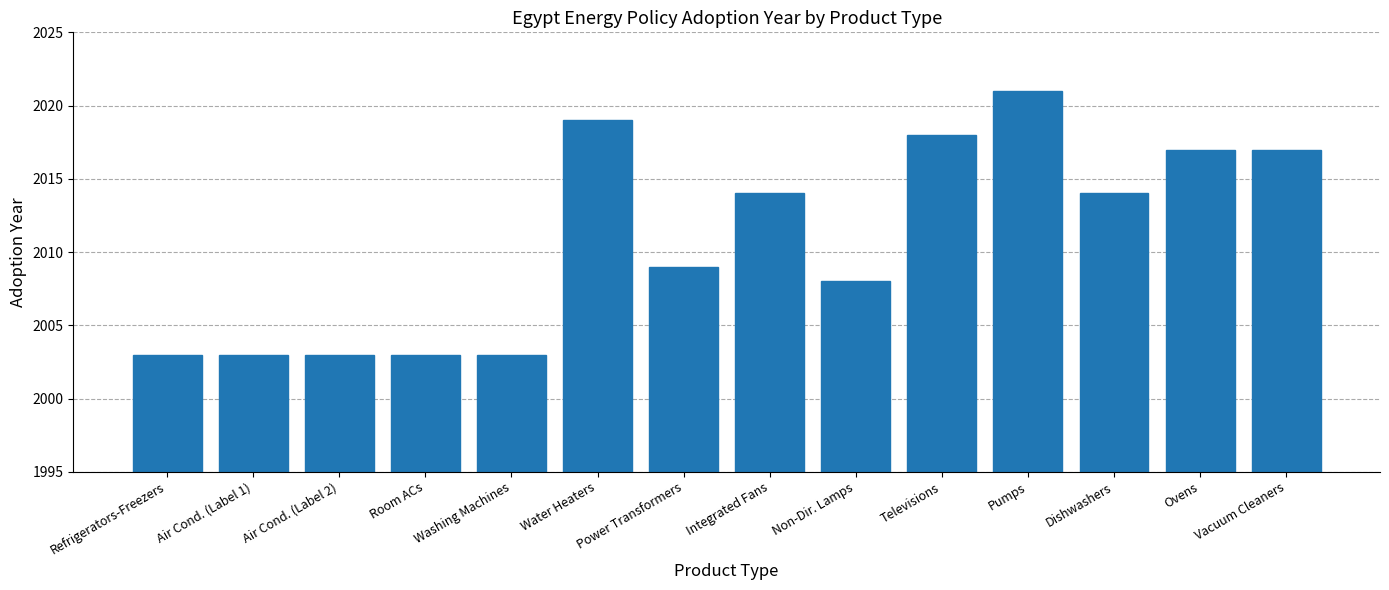

Reading right to left, transcribe all the data shown in this chart.

Vacuum Cleaners=2017	Ovens=2017	Dishwashers=2014	Pumps=2021	Televisions=2018	Non-Dir. Lamps=2008	Integrated Fans=2014	Power Transformers=2009	Water Heaters=2019	Washing Machines=2003	Room ACs=2003	Air Cond. (Label 2)=2003	Air Cond. (Label 1)=2003	Refrigerators-Freezers=2003